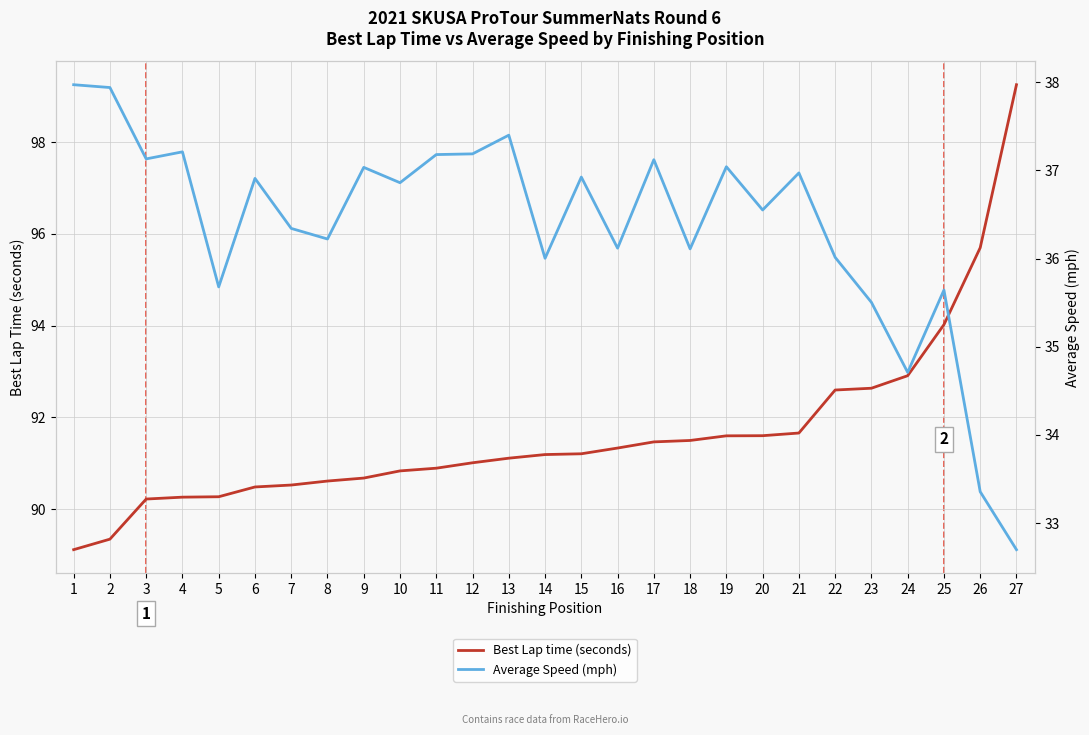

True or false: Best Lap time (seconds) and Average Speed (mph) intersect in this chart.

False